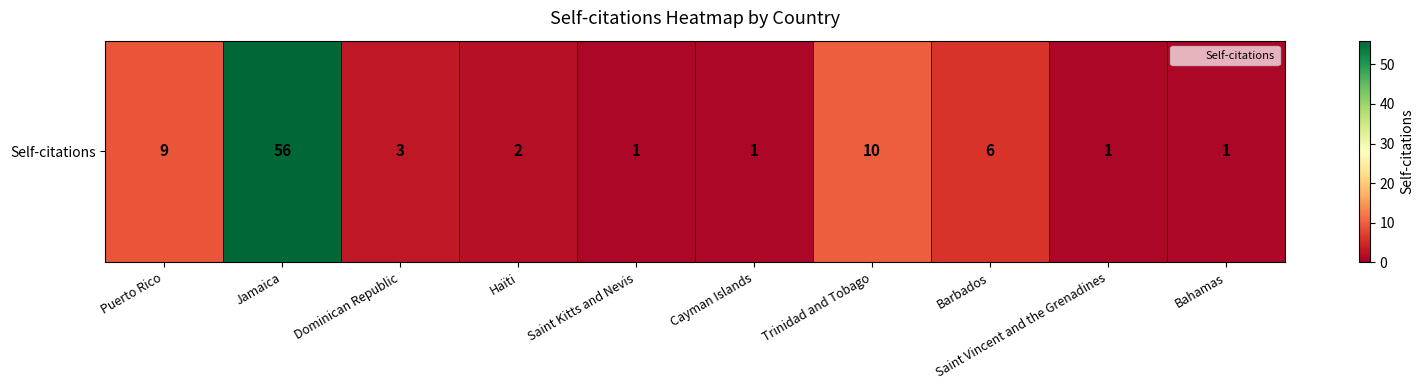

What is the sum of the values at Dominican Republic and Puerto Rico?

12